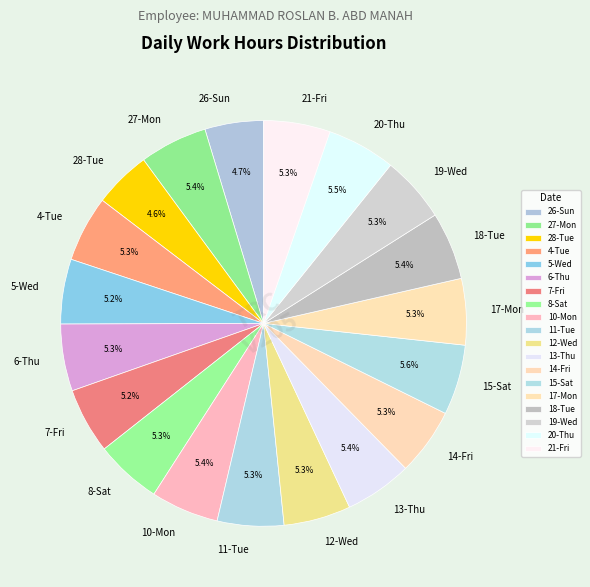

Does 7-Fri account for over 50% of the chart?

No